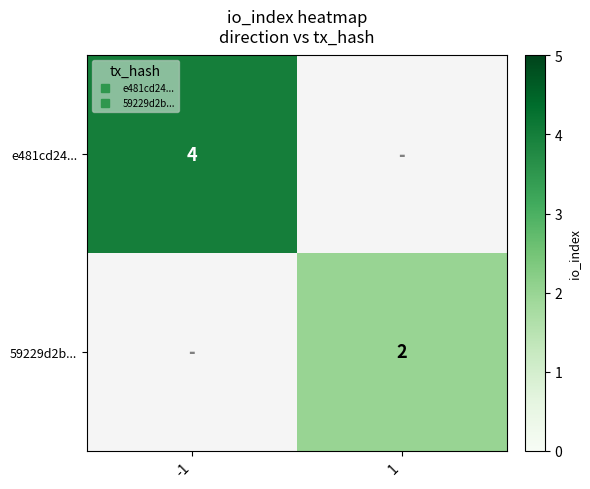

What is the smallest value displayed?

2.0